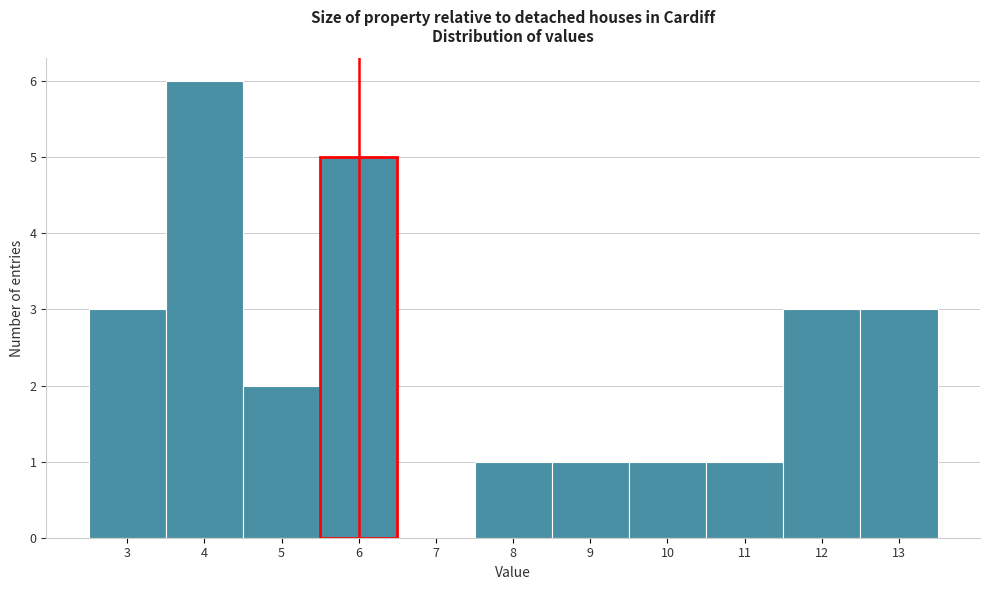

Reading left to right, list every bar in this chart as the range it spans on the x-axis followed by its height. The values are not printed on the chart, so give them approximately, as read against the axis.

2.5 to 3.5: 3
3.5 to 4.5: 6
4.5 to 5.5: 2
5.5 to 6.5: 5
6.5 to 7.5: 0
7.5 to 8.5: 1
8.5 to 9.5: 1
9.5 to 10.5: 1
10.5 to 11.5: 1
11.5 to 12.5: 3
12.5 to 13.5: 3